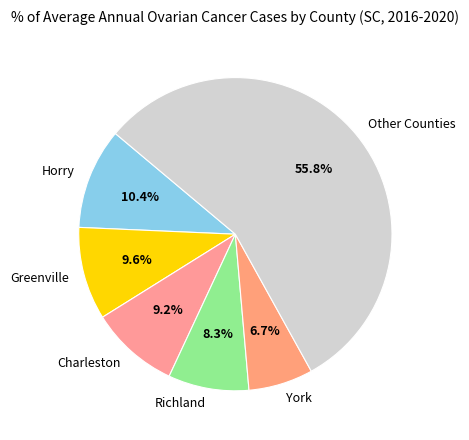

What is the majority slice?

Other Counties